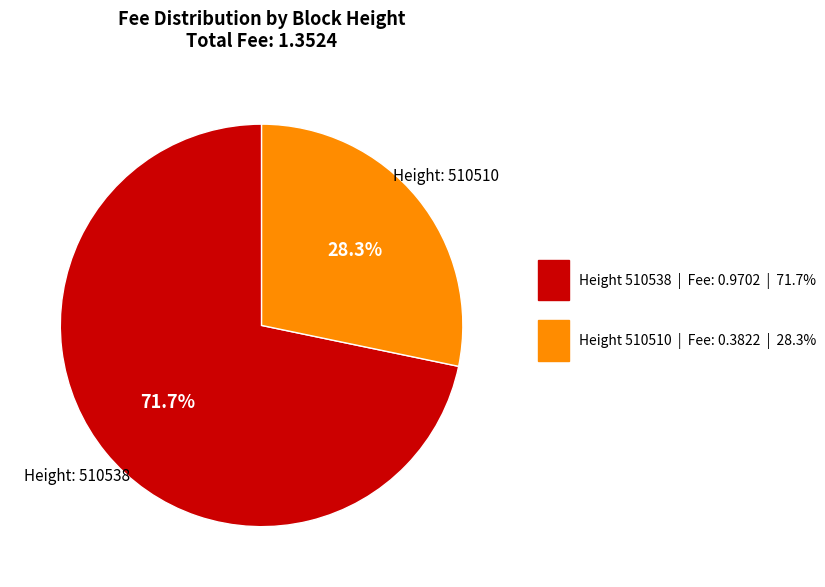

Is there a majority slice in this chart?

Yes